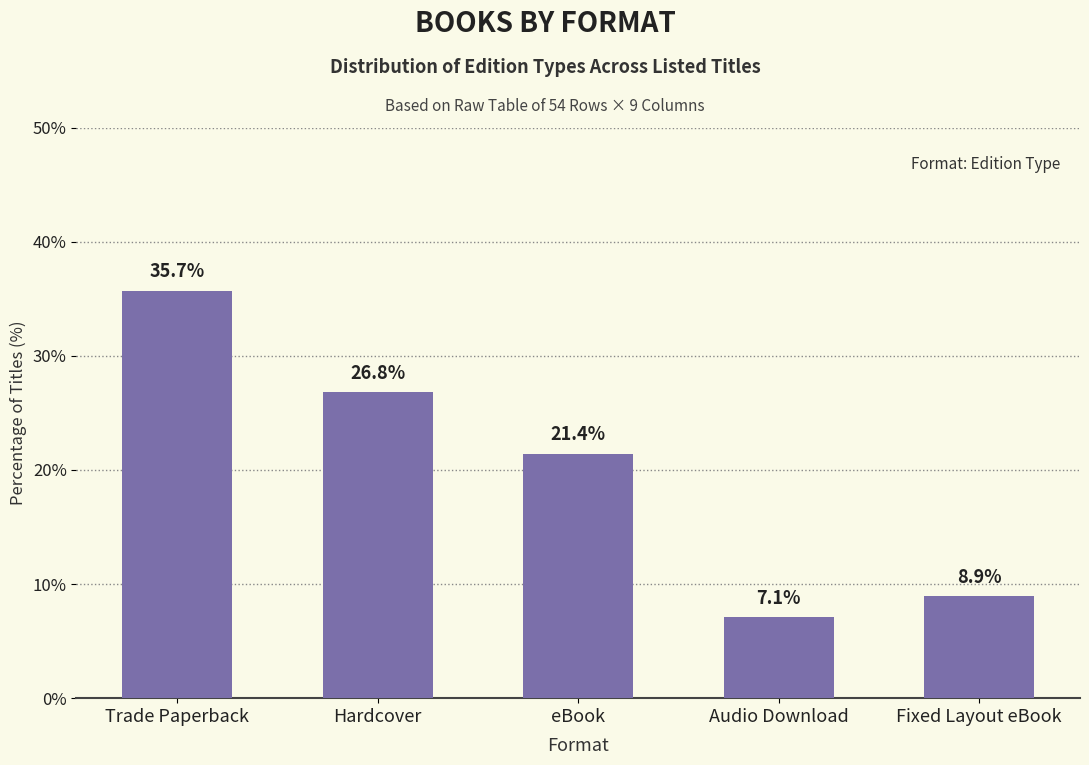

What is the maximum value shown in the chart?

35.7